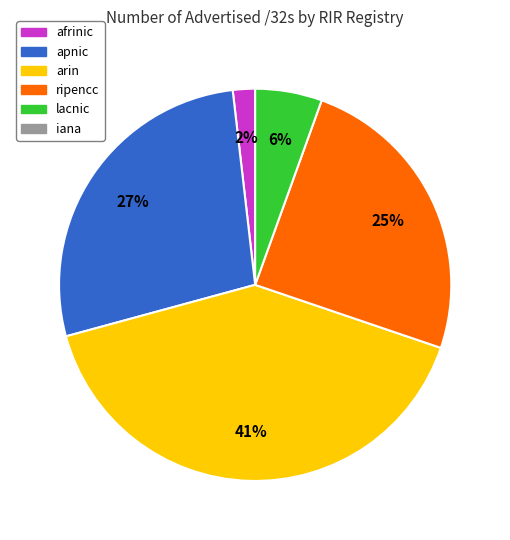

To the nearest percent, what is the average slice percentage?

20%